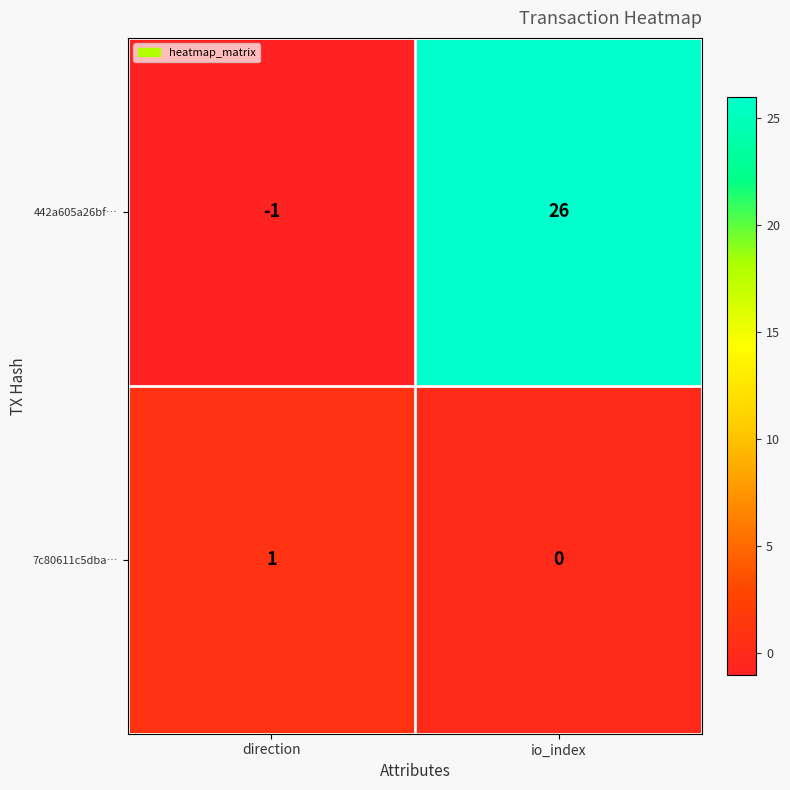

Reading left to right, what are all the values shown in this chart?

442a605a26bf…: direction=-1	io_index=26
7c80611c5dba…: direction=1	io_index=0